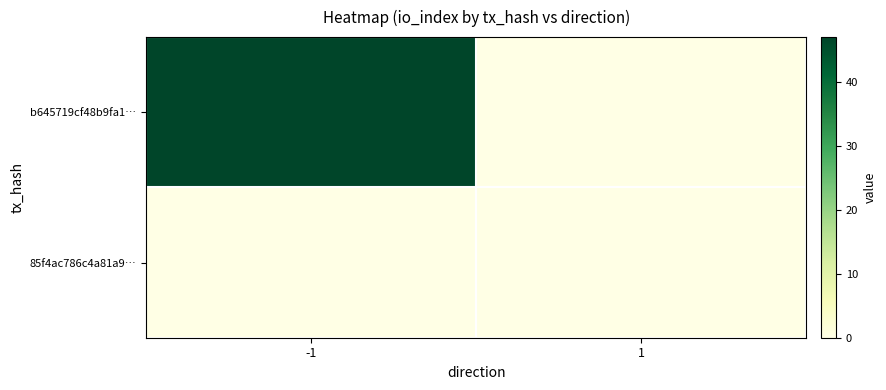

How many series are shown in this chart?

2